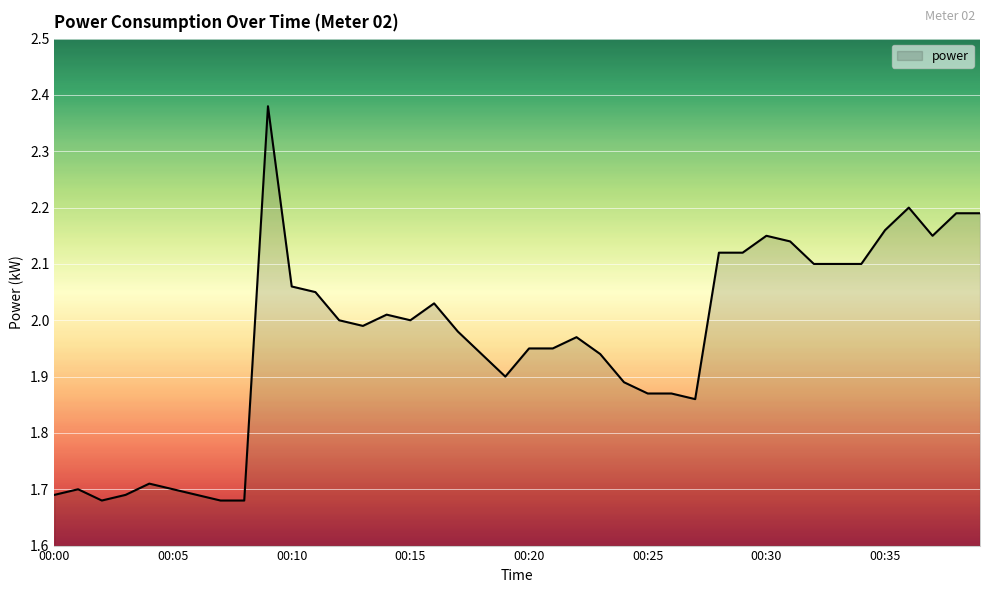

What is the difference between the maximum and minimum values?

0.7